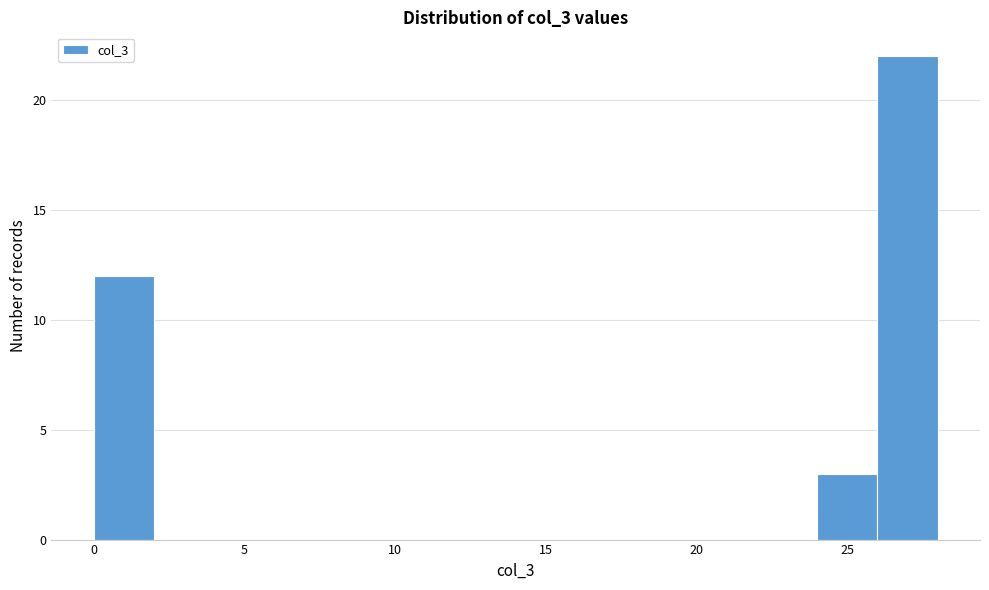

Reading left to right, list every bar in this chart as the range it spans on the x-axis followed by its height. The values are not printed on the chart, so give them approximately, as read against the axis.

0 to 2: 12
2 to 4: 0
4 to 6: 0
6 to 8: 0
8 to 10: 0
10 to 12: 0
12 to 14: 0
14 to 16: 0
16 to 18: 0
18 to 20: 0
20 to 22: 0
22 to 24: 0
24 to 26: 3
26 to 28: 22